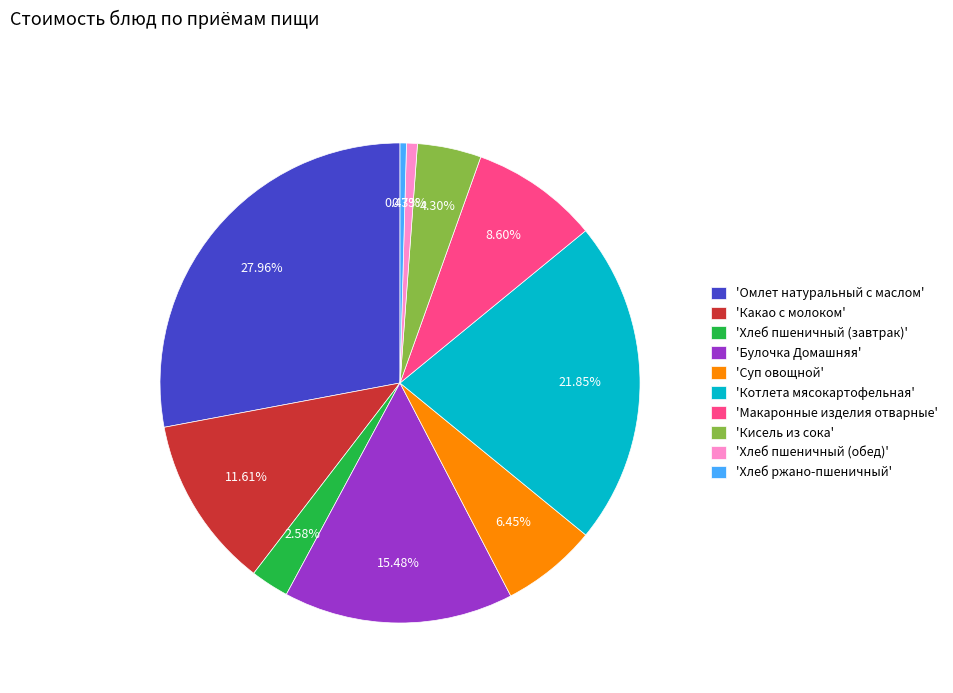

Combined, do 'Хлеб пшеничный (обед)' and 'Макаронные изделия отварные' account for over 50%?

No